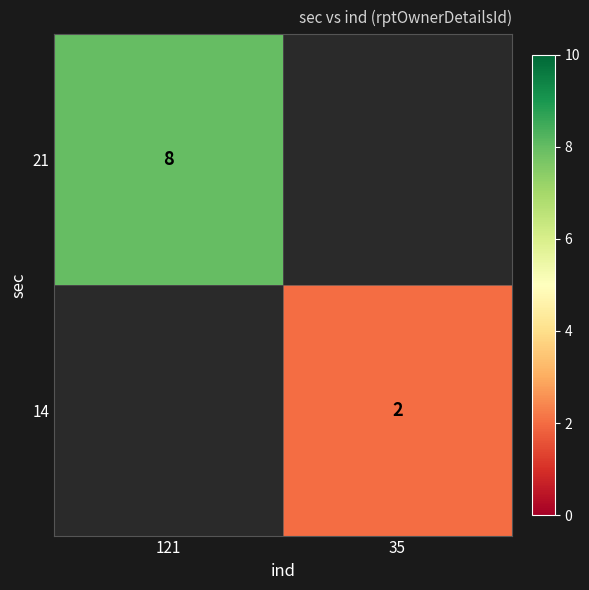

True or false: 14 has a value of 3 at 35.

False